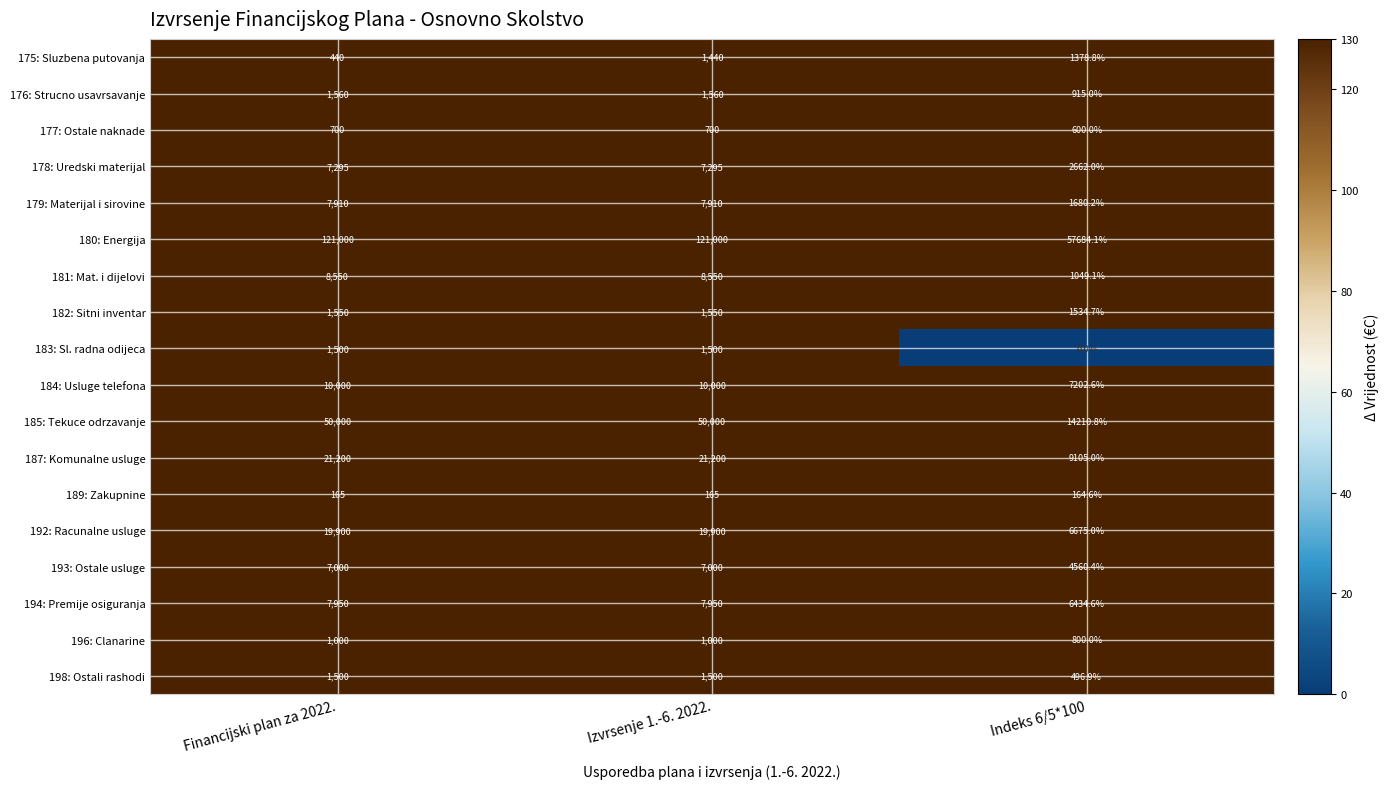

What is the total value across all series at Indeks 6/5*100?

117153.8